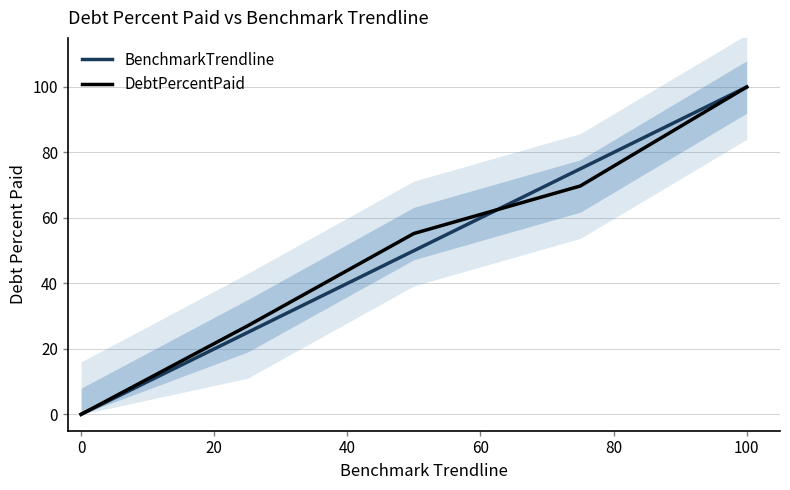

Rank the series by their maximum value, from highest to lowest.

BenchmarkTrendline, DebtPercentPaid